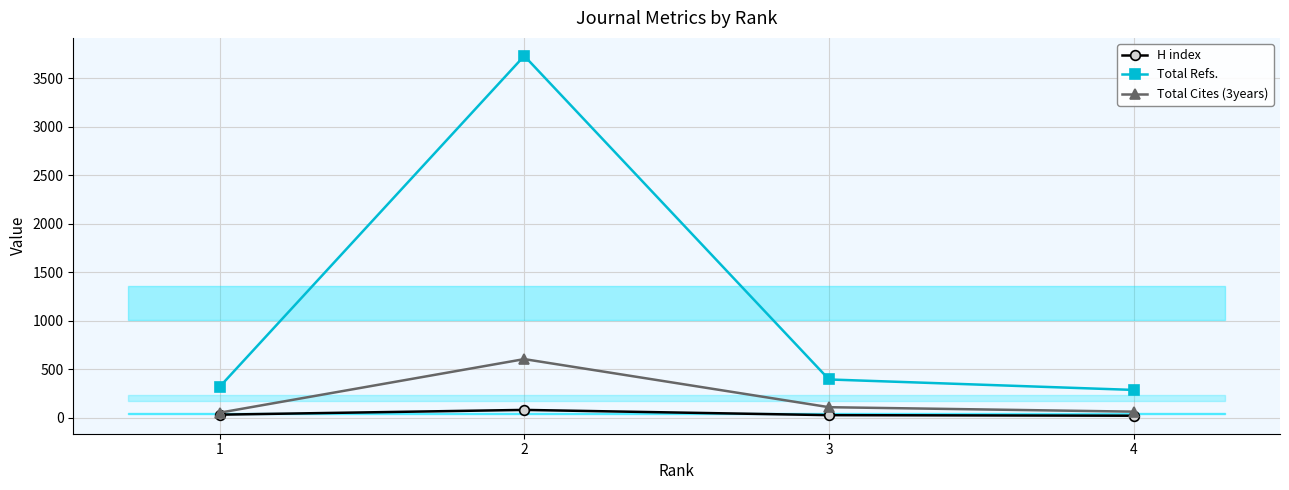

What are all the series names shown in the legend?

H index, Total Refs., Total Cites (3years)